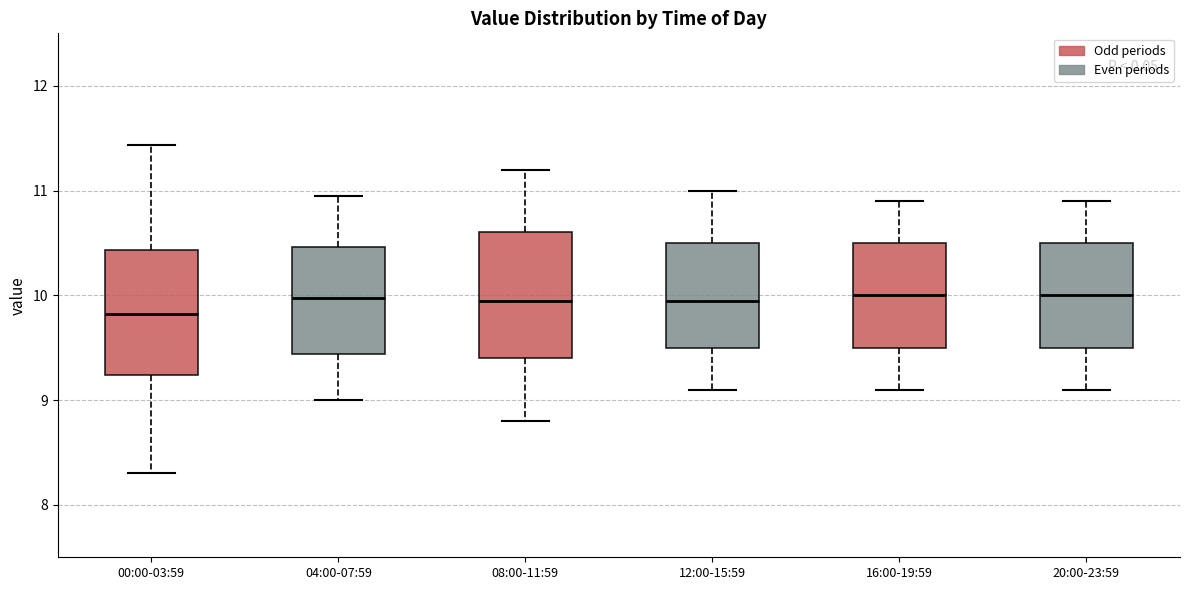

Where does the median line of the box for 16:00-19:59 sit on the y-axis? The values are not printed on the chart, so give them approximately, as read against the axis.

10.0